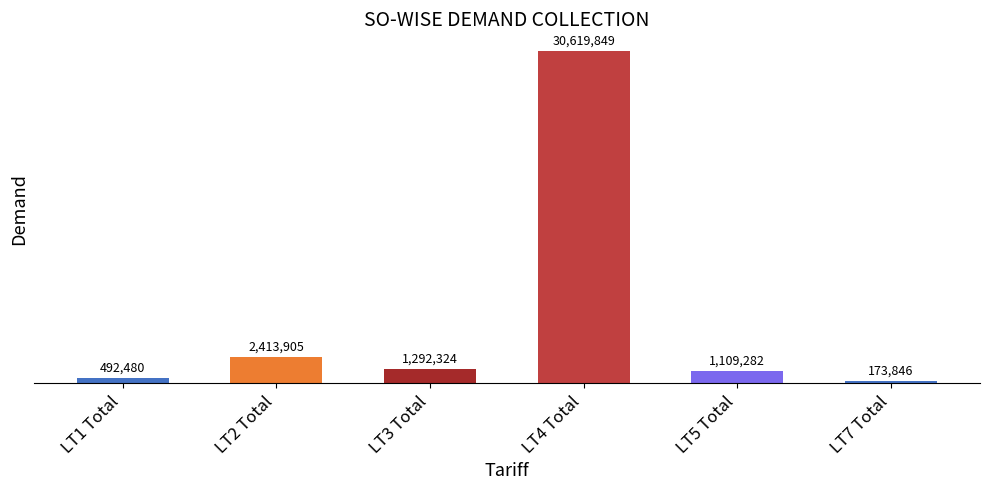

What is the value of the 1st bar from the left?

492480.3